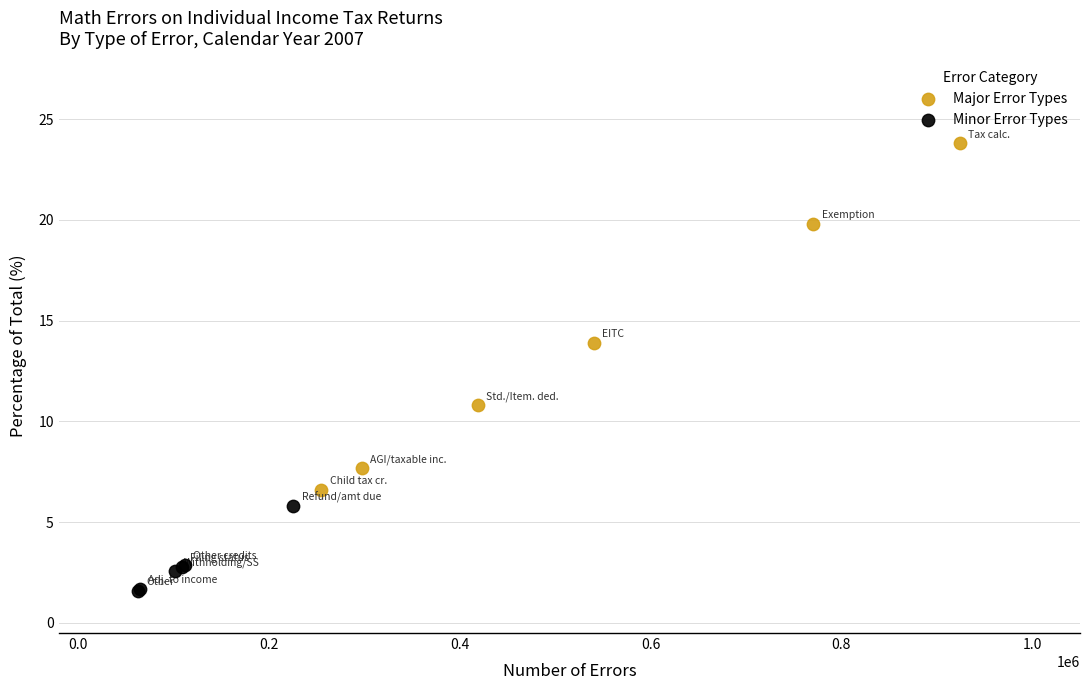

Which series has the widest spread of Y values?

Major Error Types